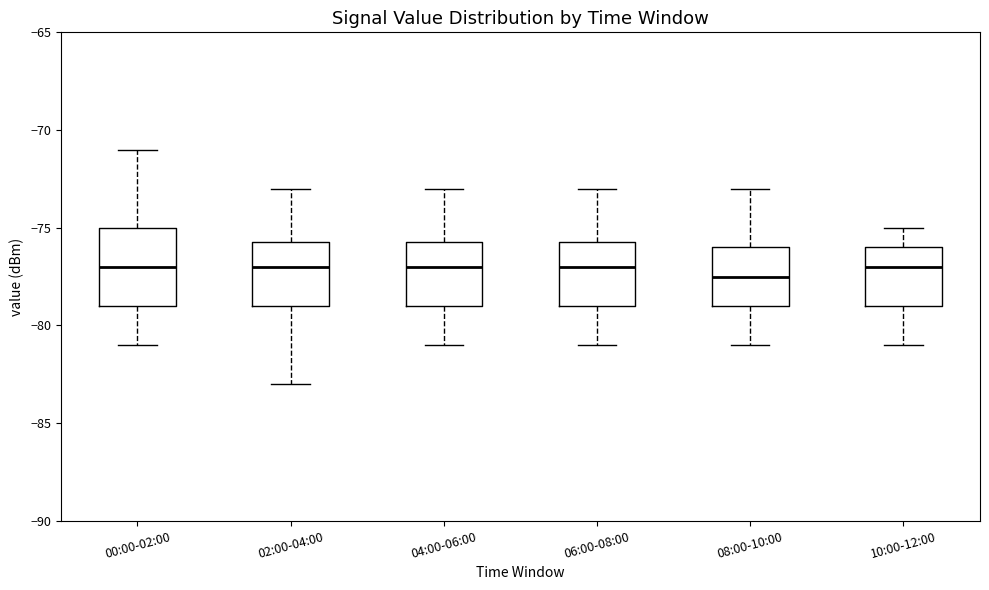

Reading left to right, read every box against the y-axis: the position of its median line, the range the box covers, and the ends of its whiskers. The values are not printed on the chart, so give them approximately, as read against the axis.

00:00-02:00: median -77.0, box -79.0 to -75.0, whiskers -81.0 to -71.0
02:00-04:00: median -77.0, box -79.0 to -75.5, whiskers -83.0 to -73.0
04:00-06:00: median -77.0, box -79.0 to -75.5, whiskers -81.0 to -73.0
06:00-08:00: median -77.0, box -79.0 to -75.5, whiskers -81.0 to -73.0
08:00-10:00: median -77.5, box -79.0 to -76.0, whiskers -81.0 to -73.0
10:00-12:00: median -77.0, box -79.0 to -76.0, whiskers -81.0 to -75.0